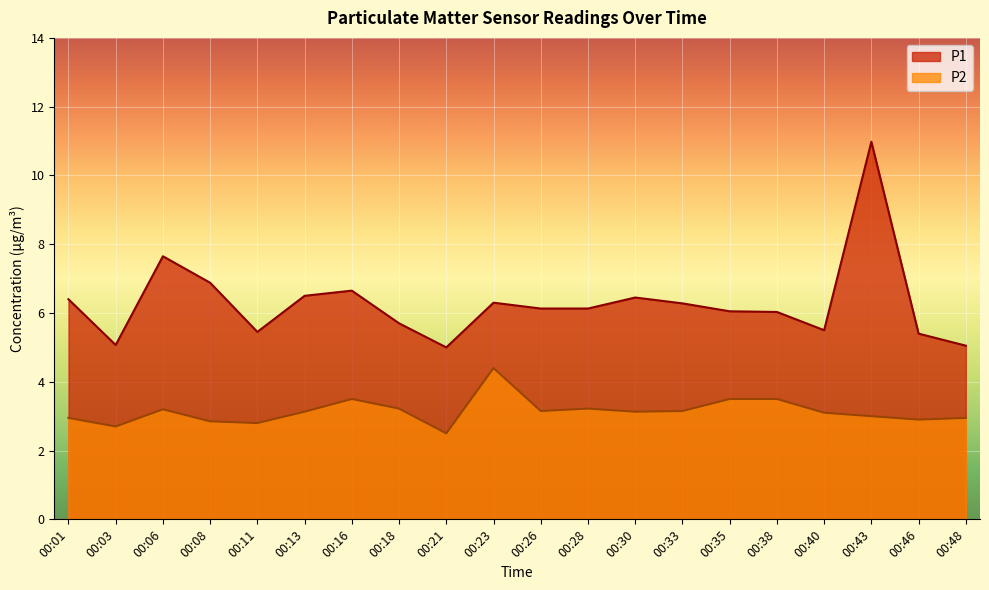

How many lines are shown in the chart?

2